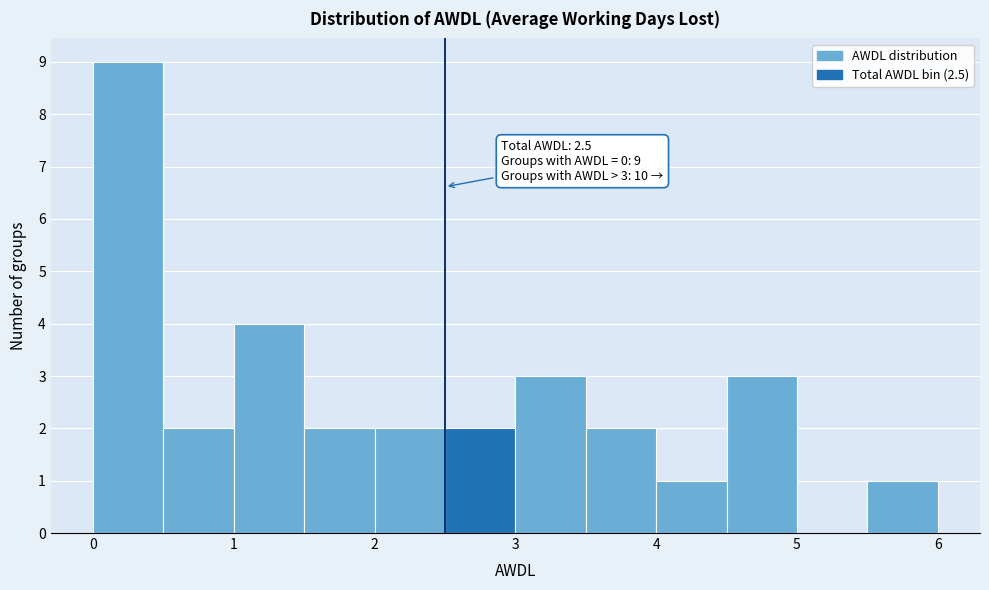

Over which range of the x-axis is the bar tallest?

0.0 to 0.5